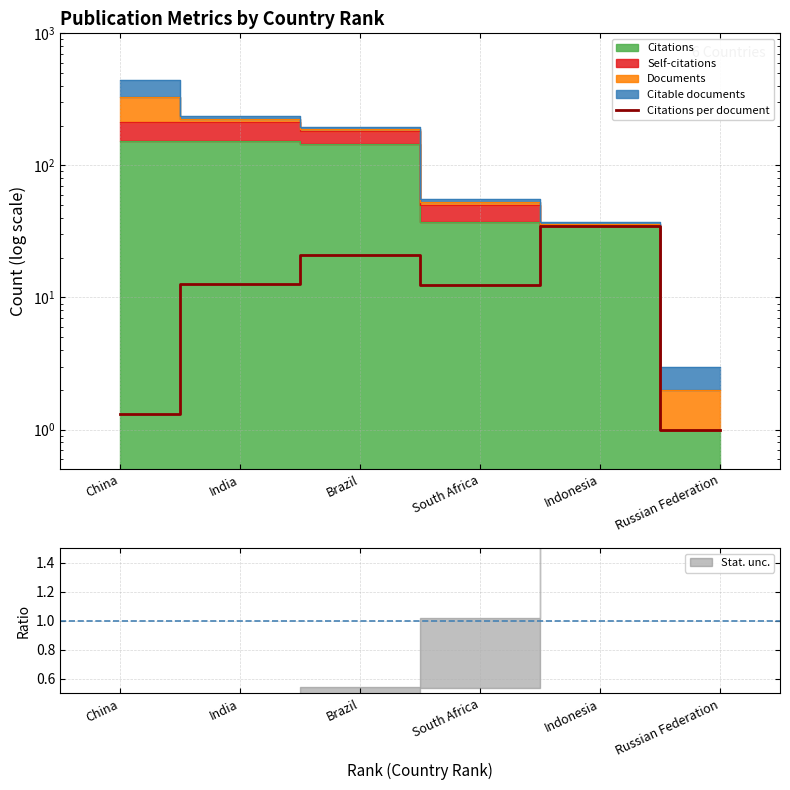

How many interior local valleys (lower than both neighbors) does the data have?

1